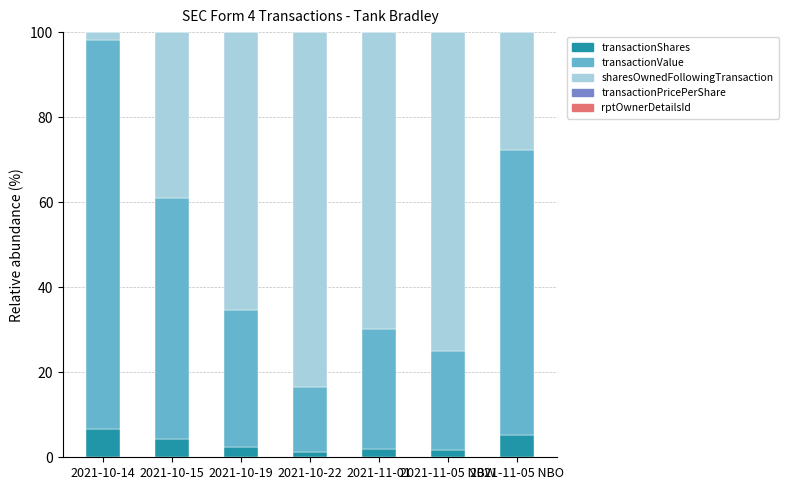

What is the maximum value for transactionShares?

6.5